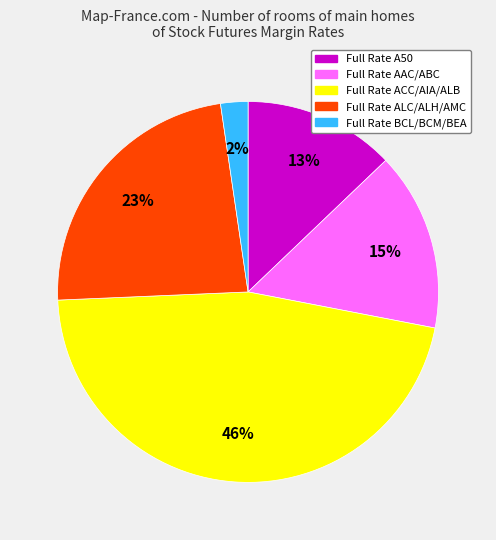

Does any single category account for the majority?

No